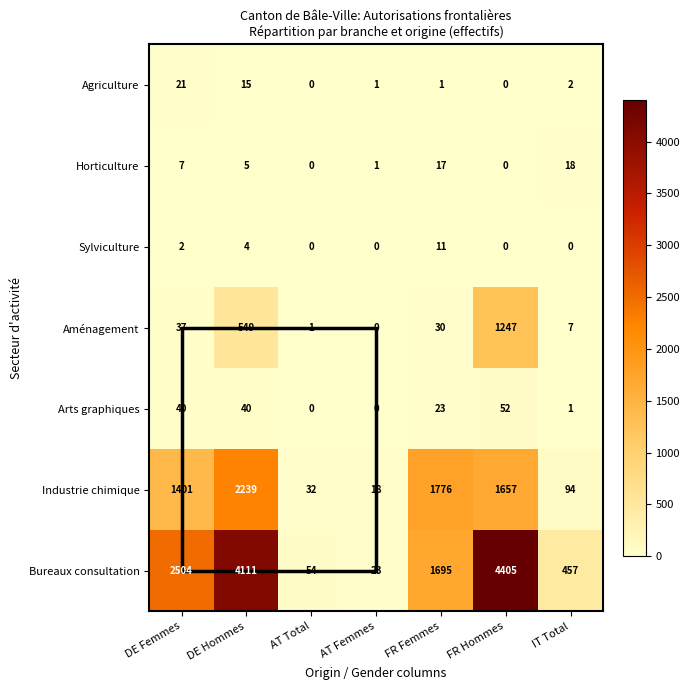

What is the difference between the maximum and minimum values in the Sylviculture series?

11